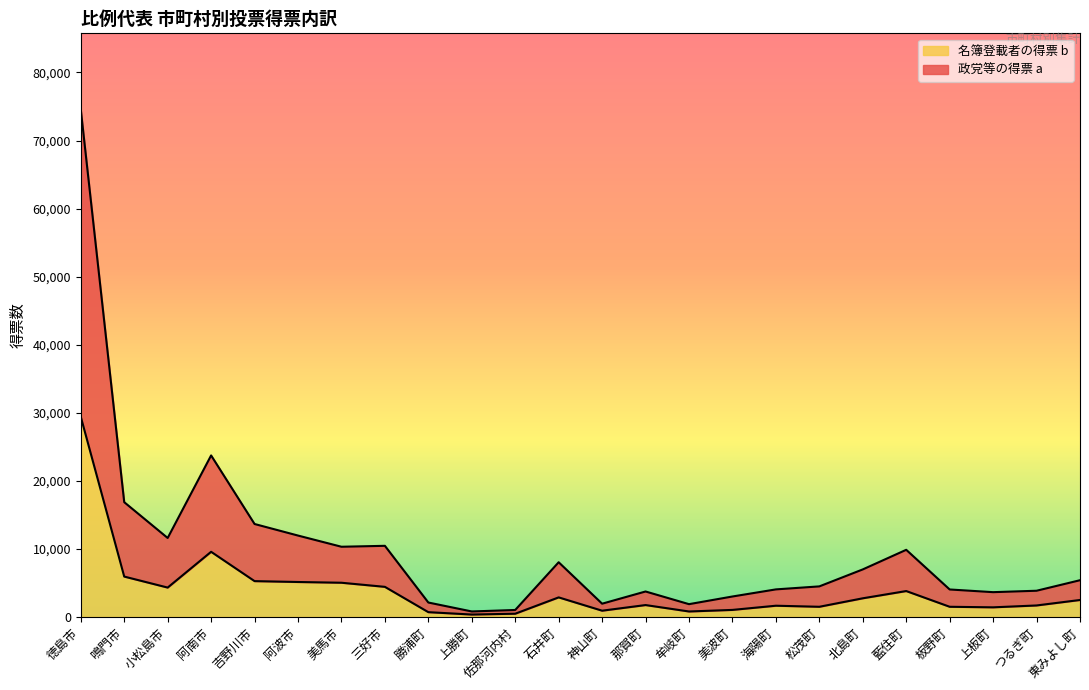

What is the label of the 22nd point from the left?

上板町